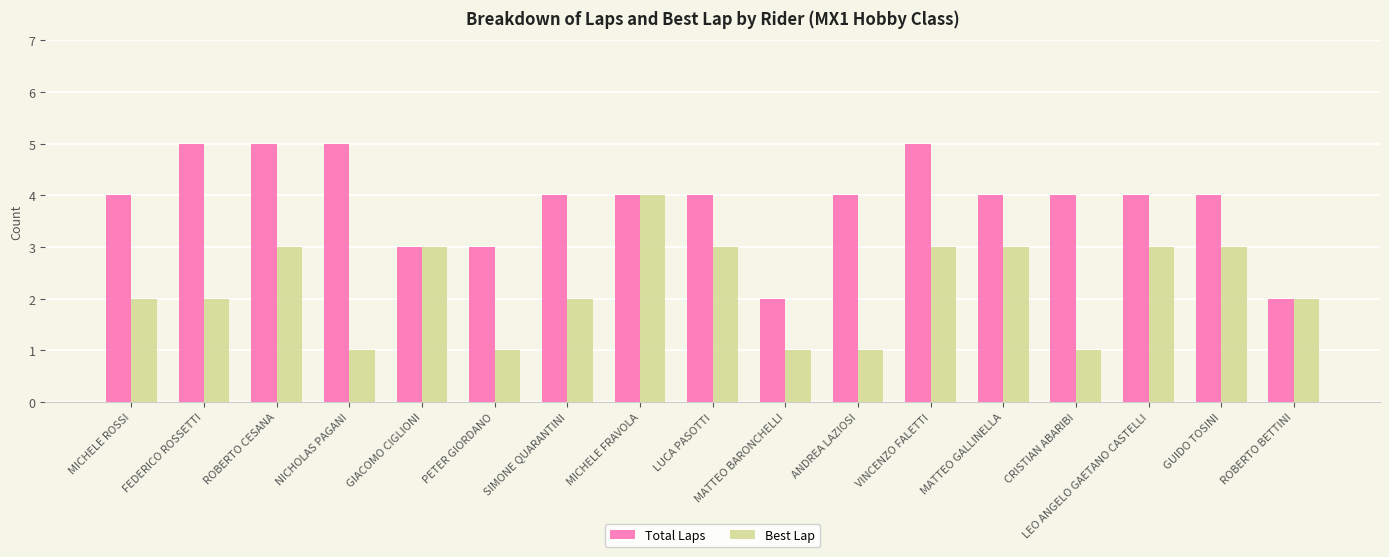

What is the maximum value for Best Lap?

4